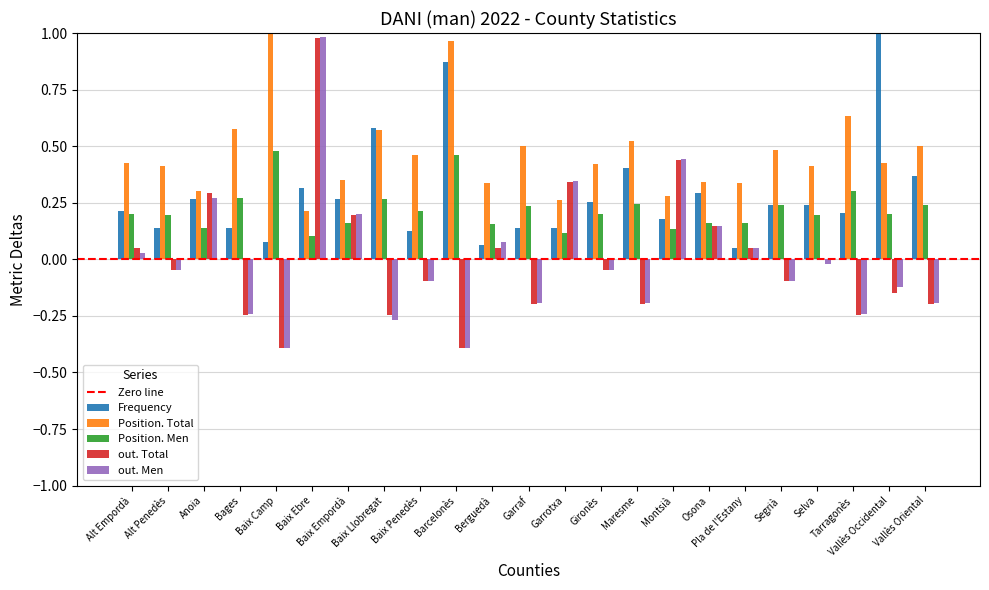

Reading right to left, what are all the values shown in this chart?

Frequency: Vallès Oriental=0.4	Vallès Occidental=1.0	Tarragonès=0.2	Selva=0.2	Segrià=0.2	Pla de l'Estany=0.1	Osona=0.3	Montsià=0.2	Maresme=0.4	Gironès=0.3	Garrotxa=0.1	Garraf=0.1	Berguedà=0.1	Barcelonès=0.9	Baix Penedès=0.1	Baix Llobregat=0.6	Baix Empordà=0.3	Baix Ebre=0.3	Baix Camp=0.1	Bages=0.1	Anoia=0.3	Alt Penedès=0.1	Alt Empordà=0.2
Position. Total: Vallès Oriental=0.5	Vallès Occidental=0.4	Tarragonès=0.6	Selva=0.4	Segrià=0.5	Pla de l'Estany=0.3	Osona=0.3	Montsià=0.3	Maresme=0.5	Gironès=0.4	Garrotxa=0.3	Garraf=0.5	Berguedà=0.3	Barcelonès=1.0	Baix Penedès=0.5	Baix Llobregat=0.6	Baix Empordà=0.3	Baix Ebre=0.2	Baix Camp=1.0	Bages=0.6	Anoia=0.3	Alt Penedès=0.4	Alt Empordà=0.4
Position. Men: Vallès Oriental=0.2	Vallès Occidental=0.2	Tarragonès=0.3	Selva=0.2	Segrià=0.2	Pla de l'Estany=0.2	Osona=0.2	Montsià=0.1	Maresme=0.2	Gironès=0.2	Garrotxa=0.1	Garraf=0.2	Berguedà=0.2	Barcelonès=0.5	Baix Penedès=0.2	Baix Llobregat=0.3	Baix Empordà=0.2	Baix Ebre=0.1	Baix Camp=0.5	Bages=0.3	Anoia=0.1	Alt Penedès=0.2	Alt Empordà=0.2
out. Total: Vallès Oriental=-0.2	Vallès Occidental=-0.1	Tarragonès=-0.2	Selva=0.0	Segrià=-0.1	Pla de l'Estany=0.0	Osona=0.1	Montsià=0.4	Maresme=-0.2	Gironès=-0.0	Garrotxa=0.3	Garraf=-0.2	Berguedà=0.0	Barcelonès=-0.4	Baix Penedès=-0.1	Baix Llobregat=-0.2	Baix Empordà=0.2	Baix Ebre=1.0	Baix Camp=-0.4	Bages=-0.2	Anoia=0.3	Alt Penedès=-0.0	Alt Empordà=0.0
out. Men: Vallès Oriental=-0.2	Vallès Occidental=-0.1	Tarragonès=-0.2	Selva=-0.0	Segrià=-0.1	Pla de l'Estany=0.1	Osona=0.1	Montsià=0.4	Maresme=-0.2	Gironès=-0.0	Garrotxa=0.3	Garraf=-0.2	Berguedà=0.1	Barcelonès=-0.4	Baix Penedès=-0.1	Baix Llobregat=-0.3	Baix Empordà=0.2	Baix Ebre=1.0	Baix Camp=-0.4	Bages=-0.2	Anoia=0.3	Alt Penedès=-0.0	Alt Empordà=0.0